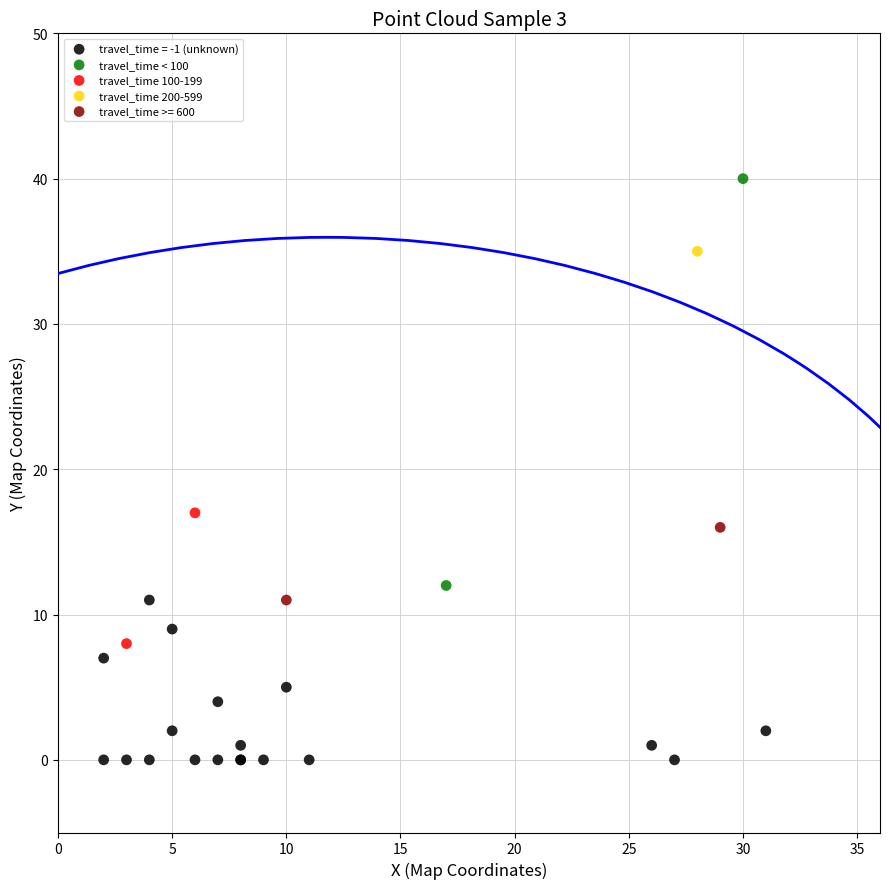

What are all the series names shown in the legend?

travel_time = -1 (unknown), travel_time < 100, travel_time 100-199, travel_time 200-599, travel_time >= 600